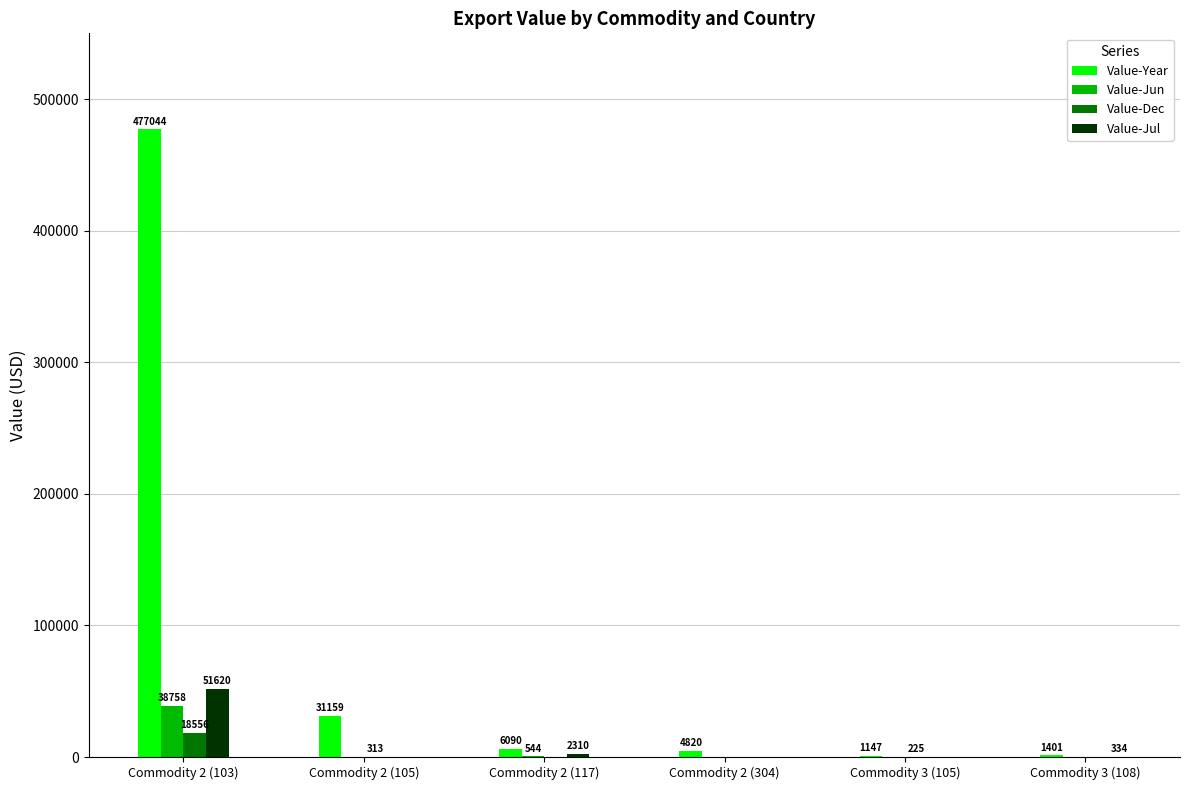

The Value-Jul series shows 0 at Commodity 2 (105). True or false?

True